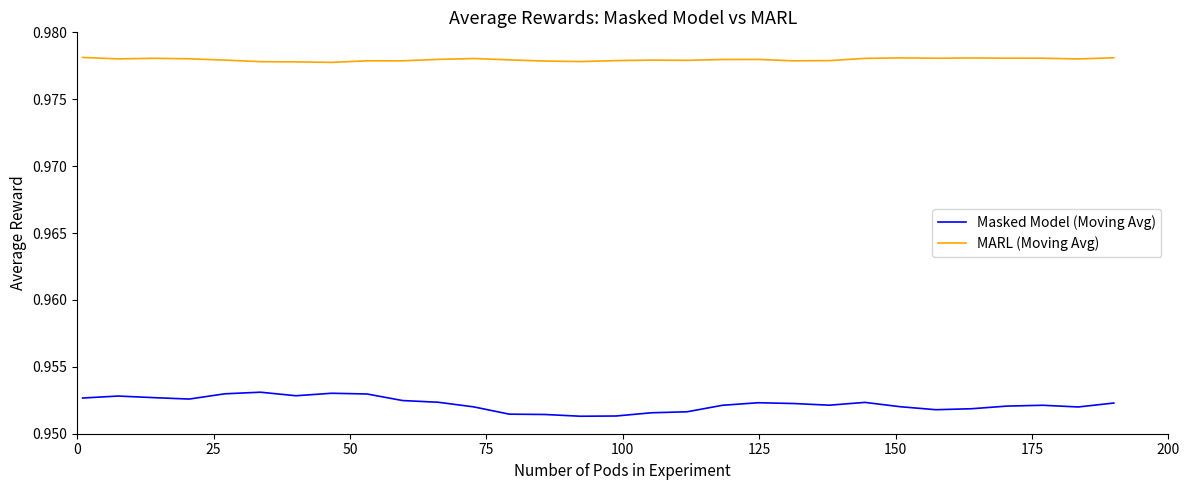

Rank the series by their maximum value, from lowest to highest.

Masked Model (Moving Avg), MARL (Moving Avg)